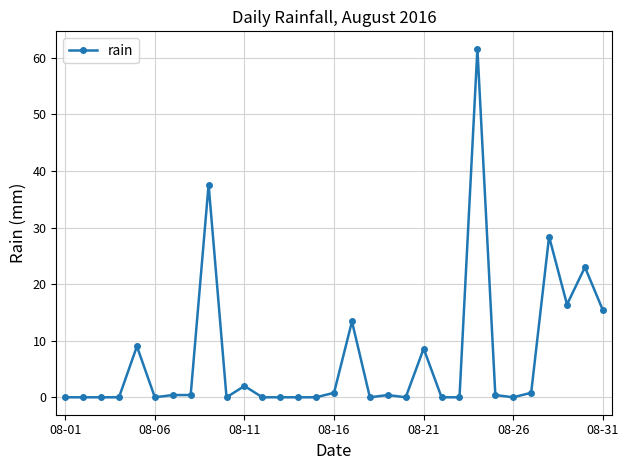

What is the average value?

7.1